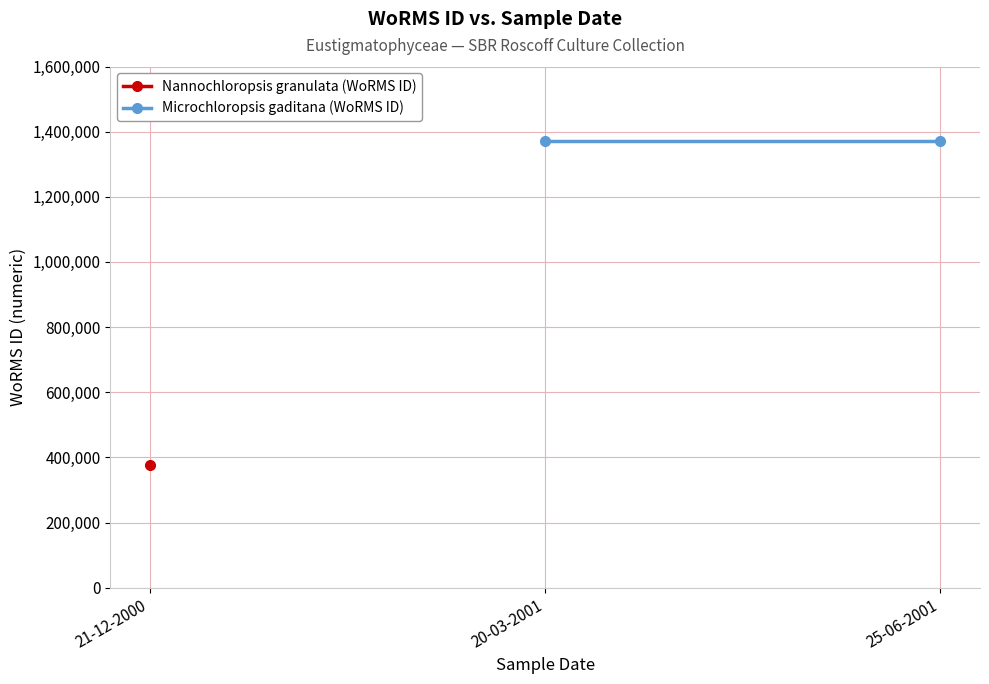

What is the label of the 8th point from the right?

21-12-2000